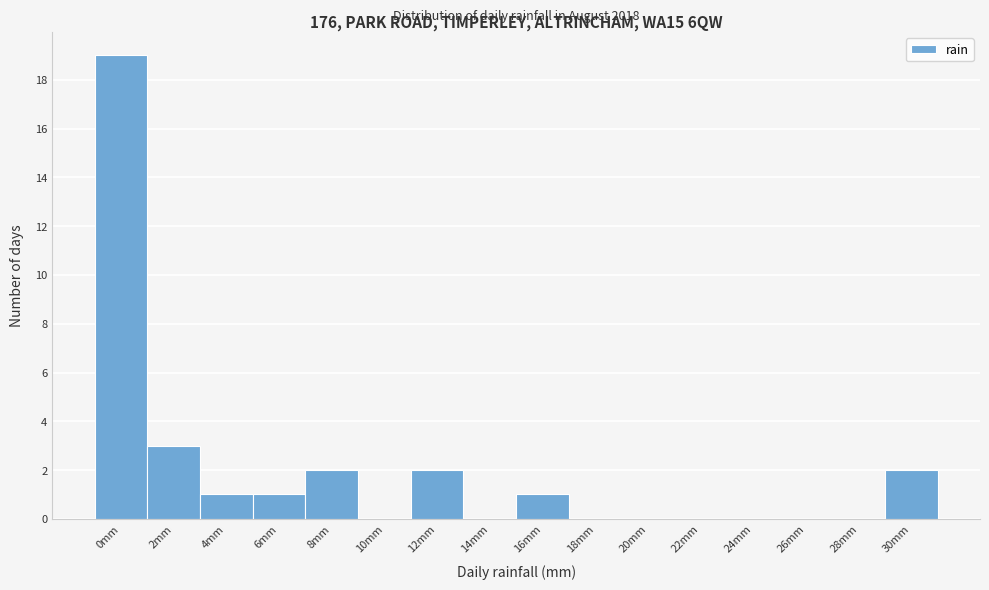

Reading left to right, extract all data points from this chart.

0mm=19	2mm=3	4mm=1	6mm=1	8mm=2	10mm=0	12mm=2	14mm=0	16mm=1	18mm=0	20mm=0	22mm=0	24mm=0	26mm=0	28mm=0	30mm=2